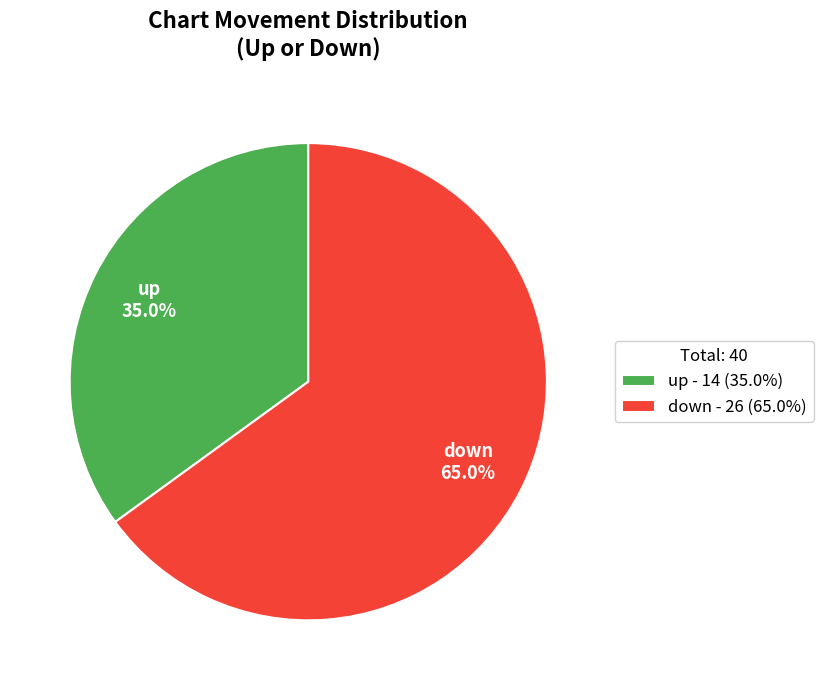

Which has a higher value, down or up?

down